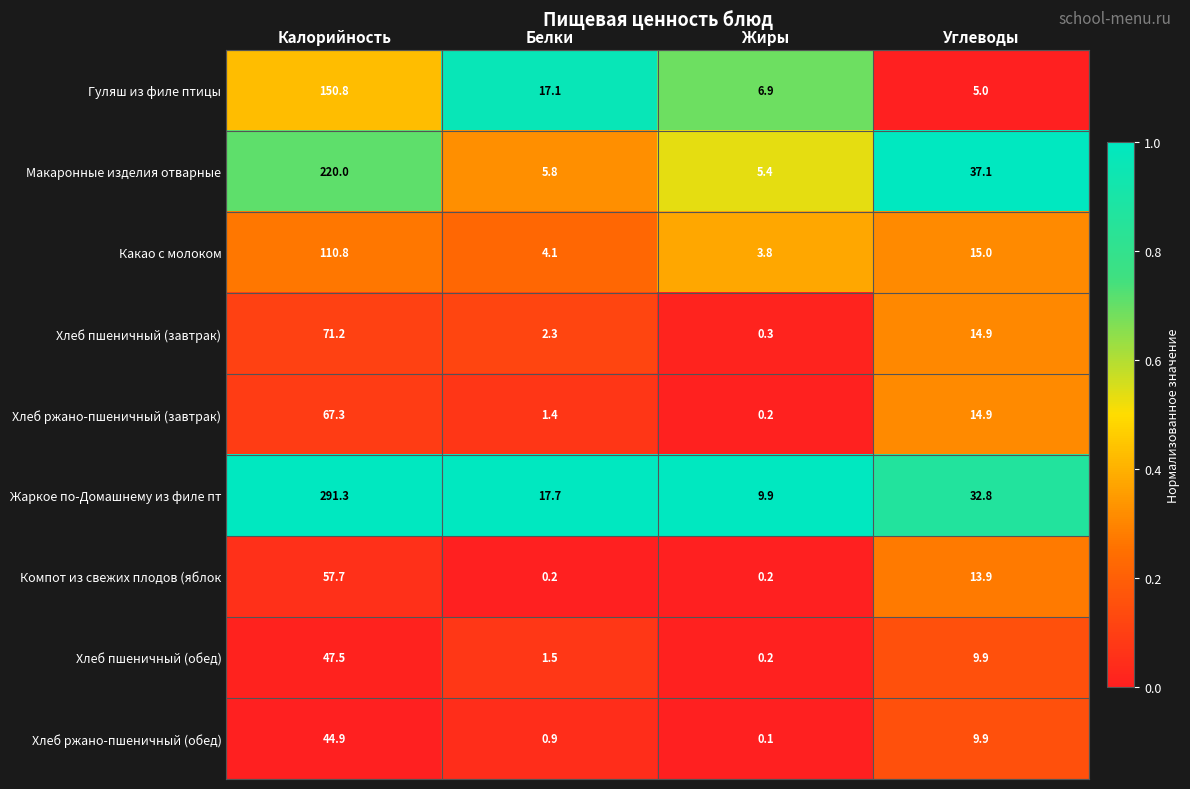

True or false: Макаронные изделия отварные has a value of 5.8 at Белки.

True